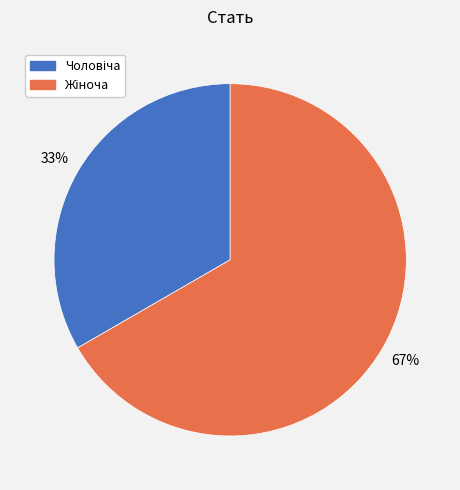

Does any single category account for the majority?

Yes